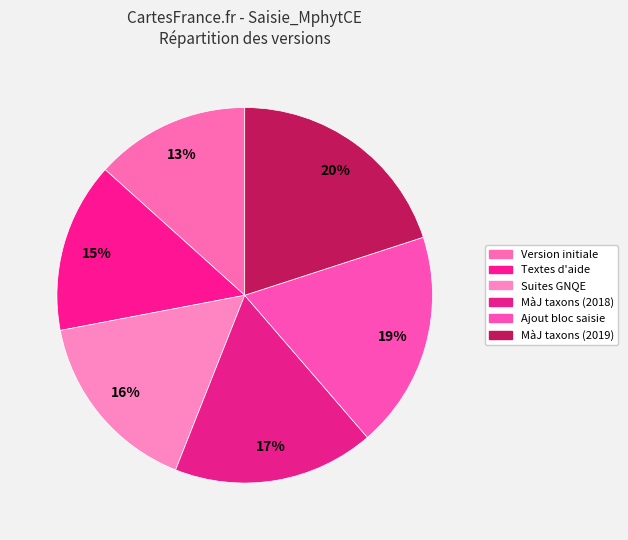

To the nearest percent, what is the average slice percentage?

17%